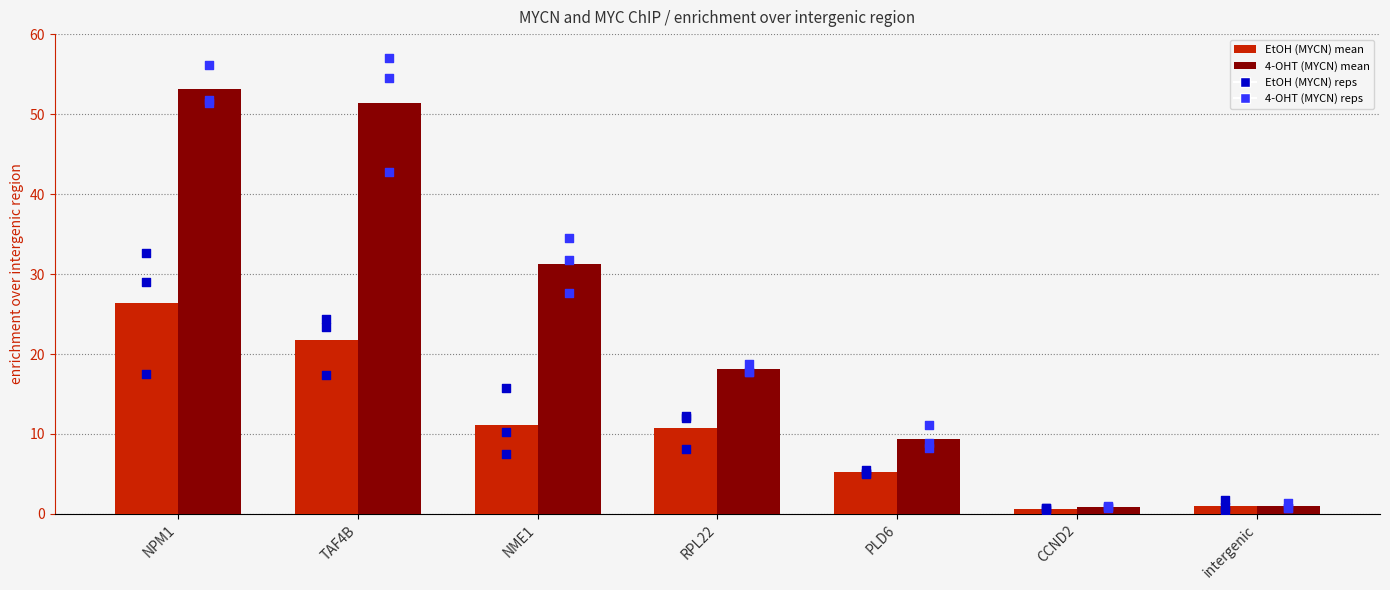

At which category is the sum across all series the highest?

NPM1